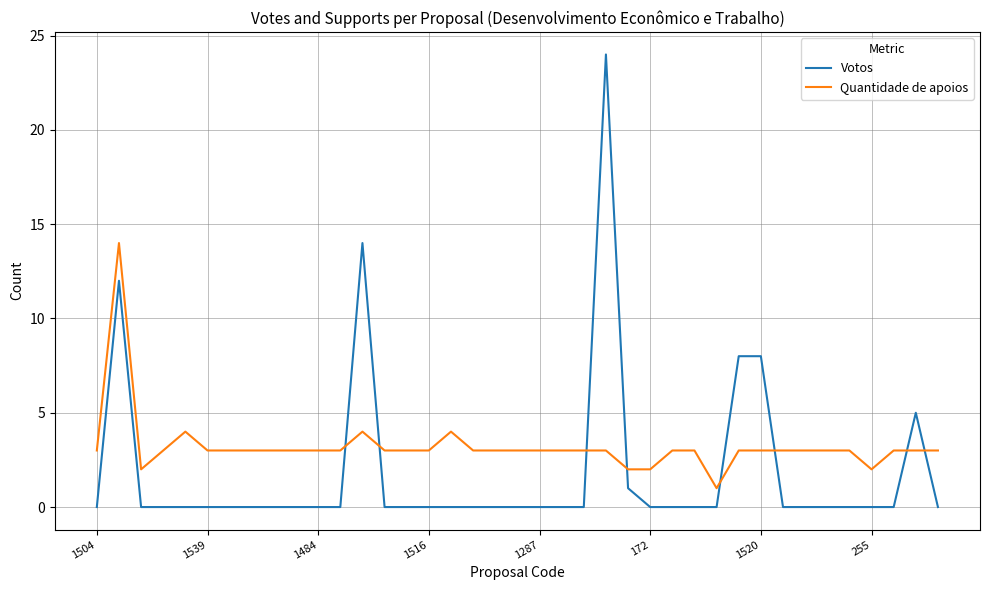

What is the greatest value displayed?

24